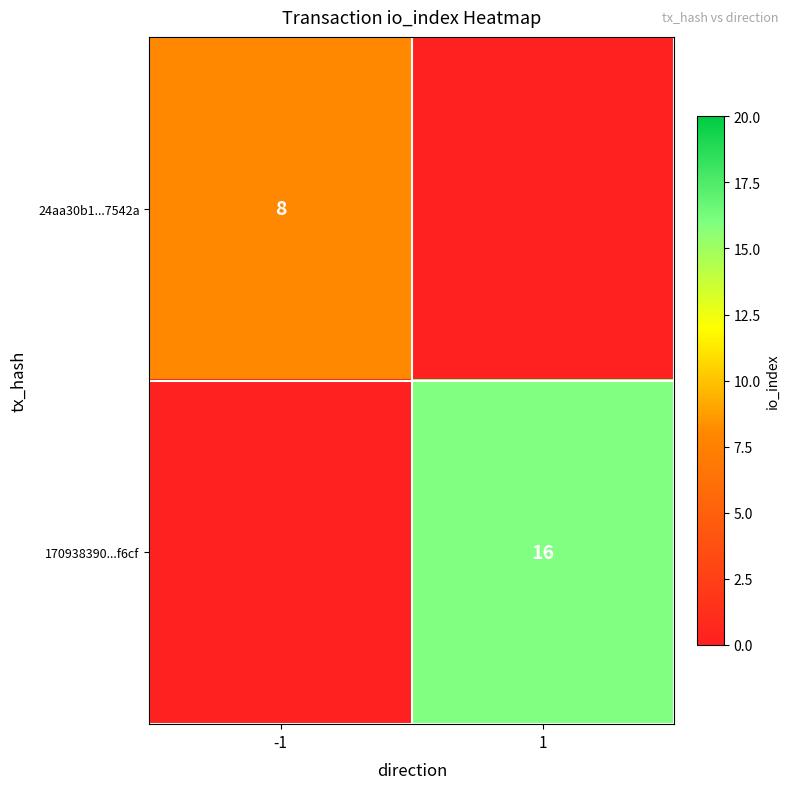

The value of 170938390...f6cf at 1 is 16. True or false?

True